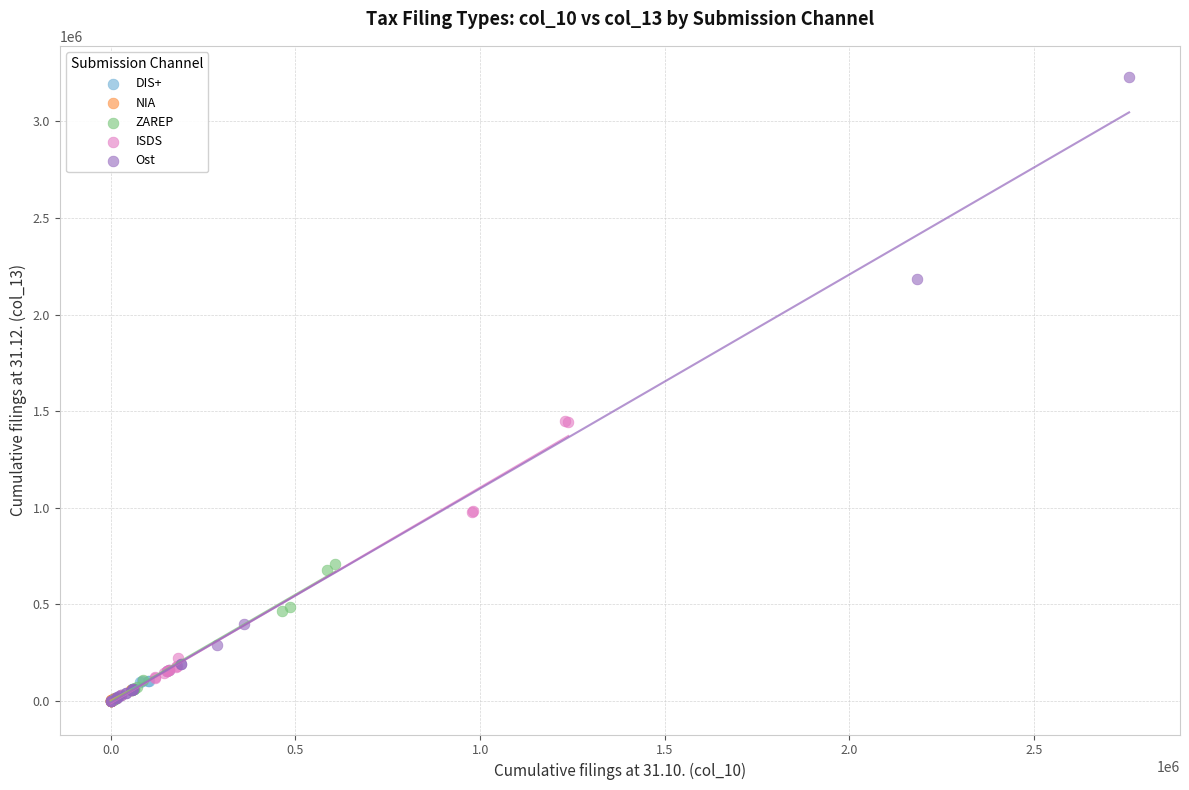

Which series has the largest Y range (max minus min)?

Ost